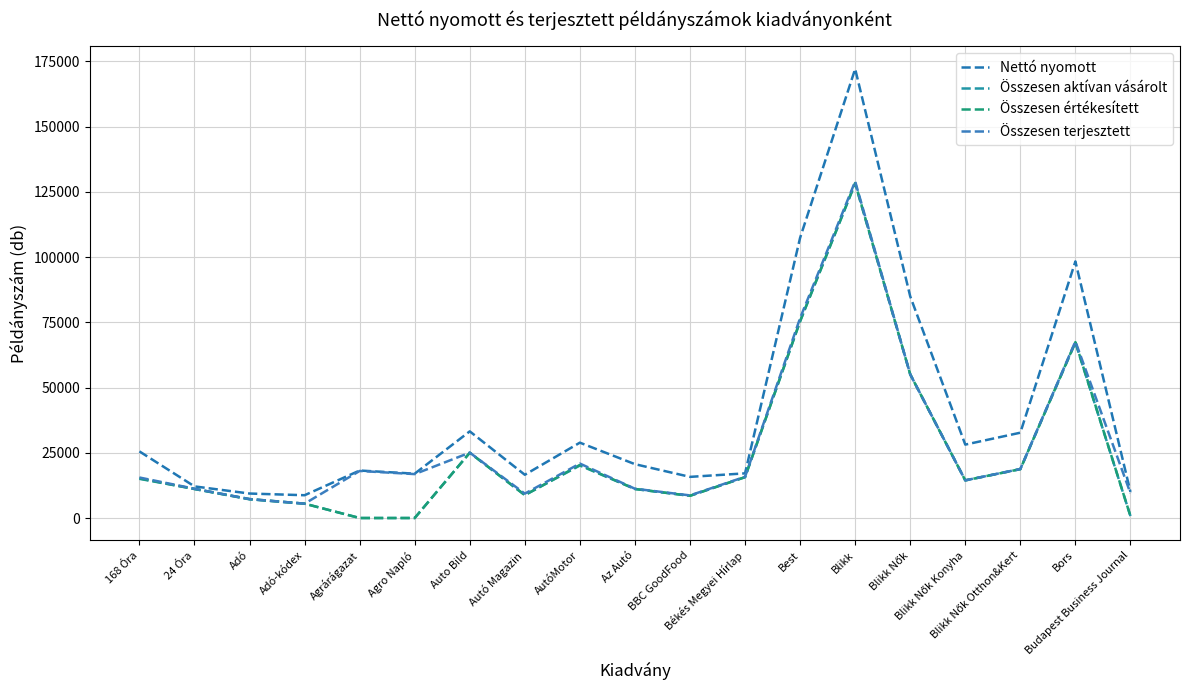

The value of Nettó nyomott at Blikk Nők Otthon&Kert is 53268. True or false?

False